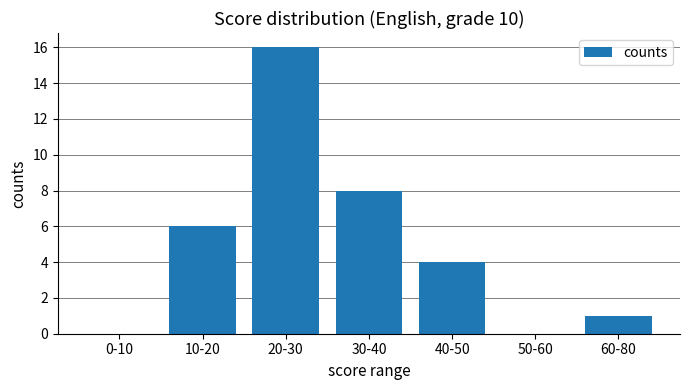

The value at 20-30 is 16. True or false?

True